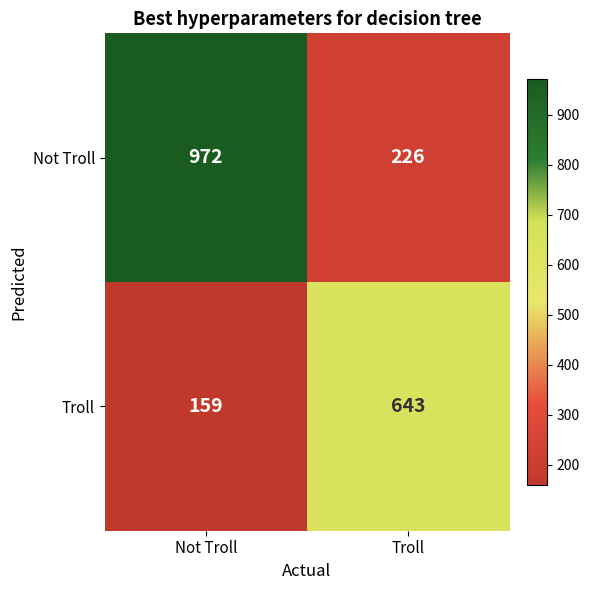

Is it true that Not Troll equals 972 at Not Troll?

True